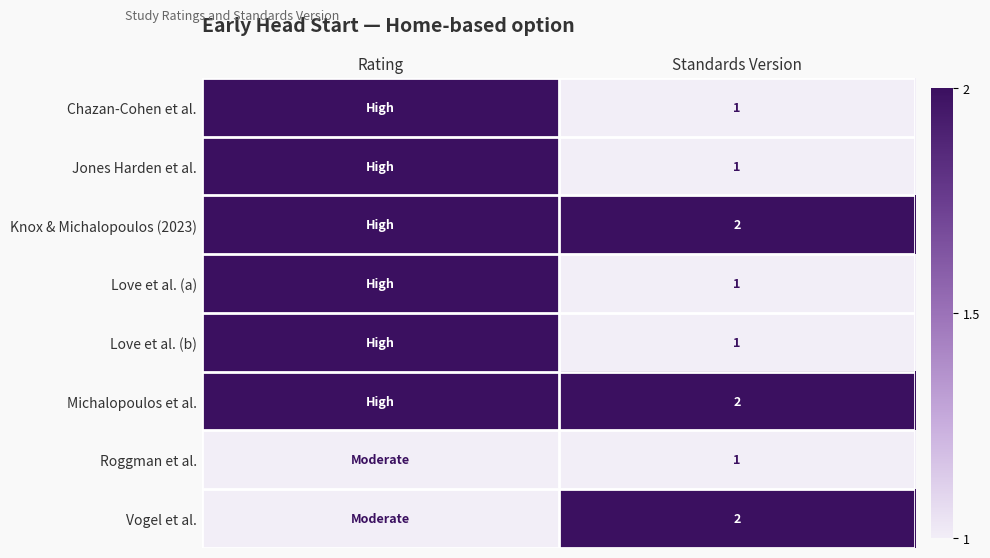

What is the total value across all series at Standards Version?

11